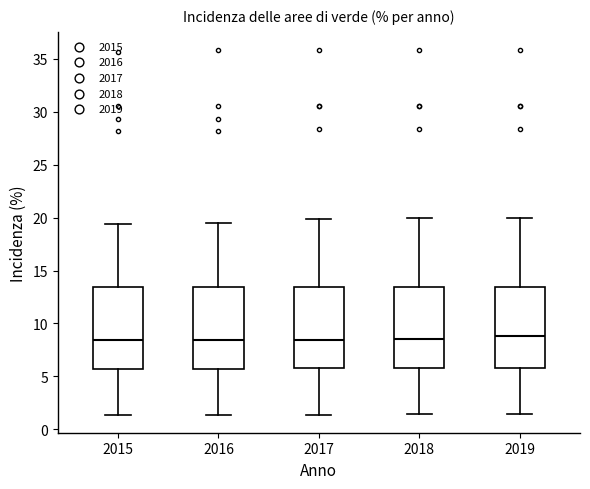

Where does the median line of the box at x = 2016 sit on the y-axis? The values are not printed on the chart, so give them approximately, as read against the axis.

8.5